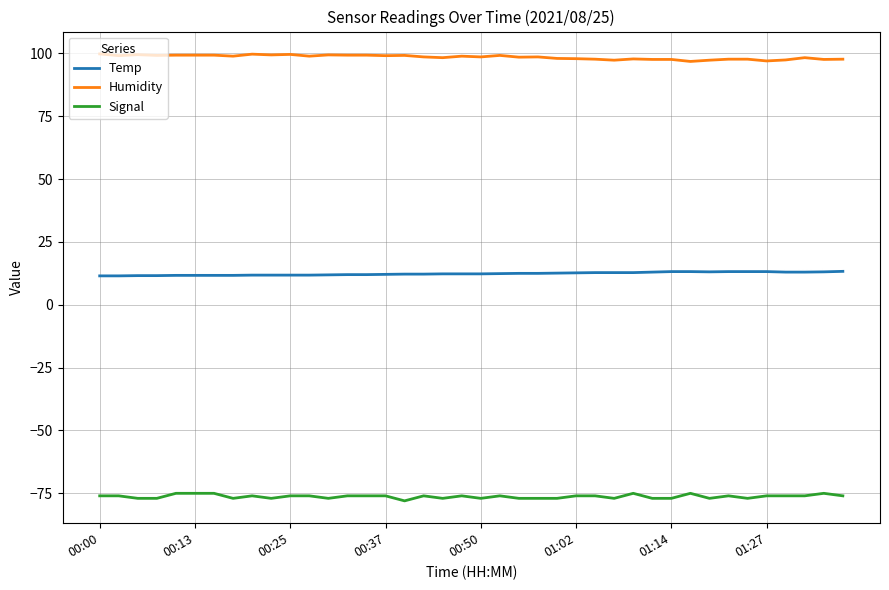

Which series has the largest total across all categories?

Humidity